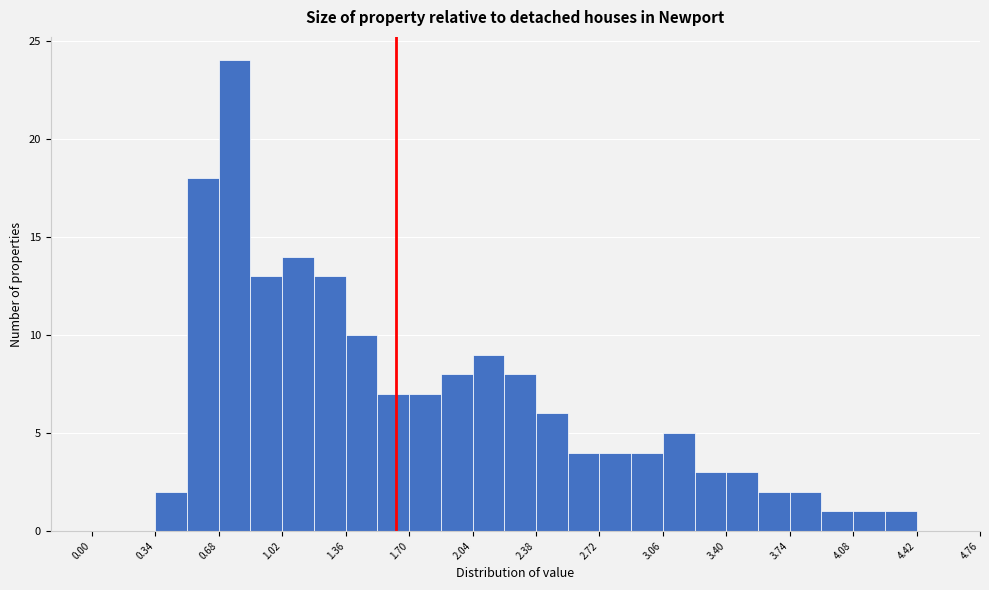

Read against the x-axis, roughly where is the centre of the tallest bar?

0.75